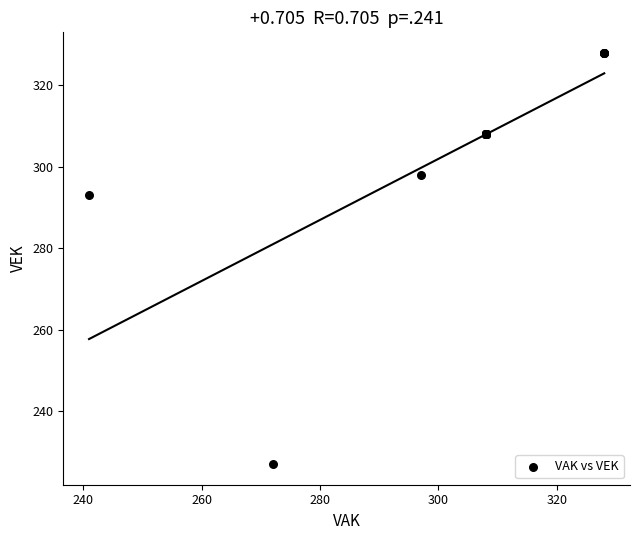

What Y value in the scatter plot is closest to 277?

293